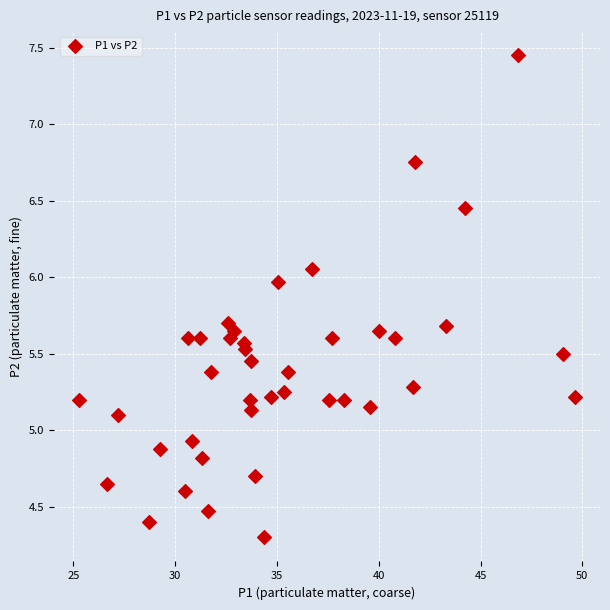

What is the range of X values (max minus min)?

24.4